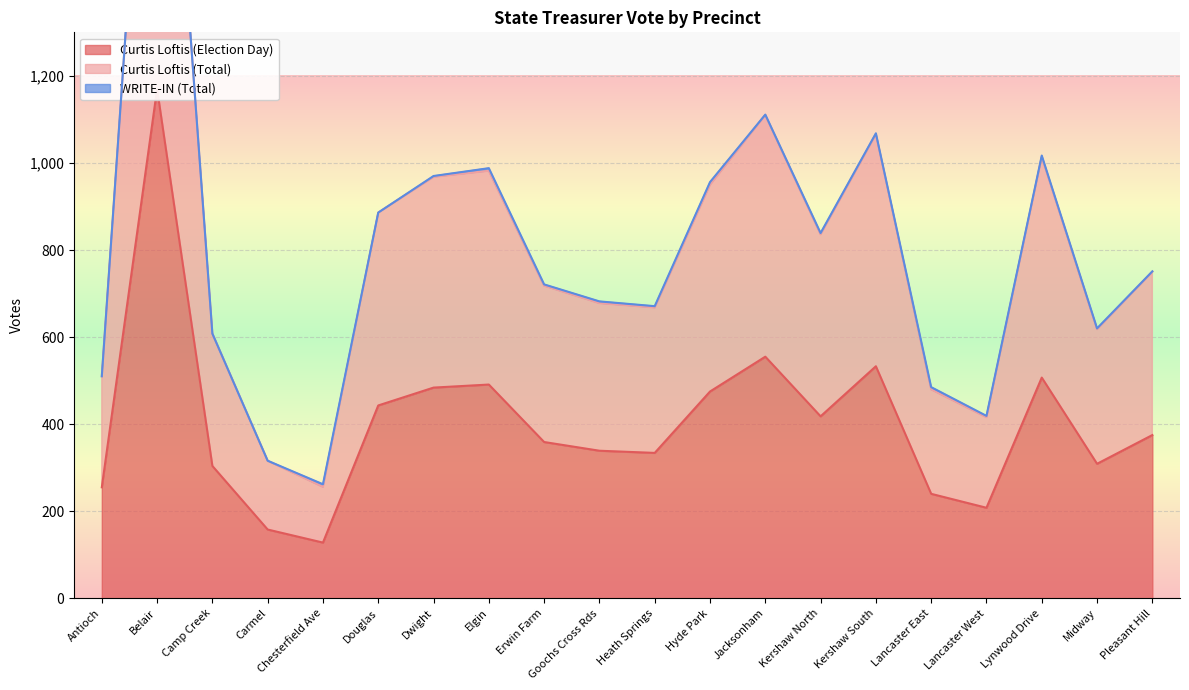

What is the highest value of the Curtis Loftis (Election Day) series?

1170